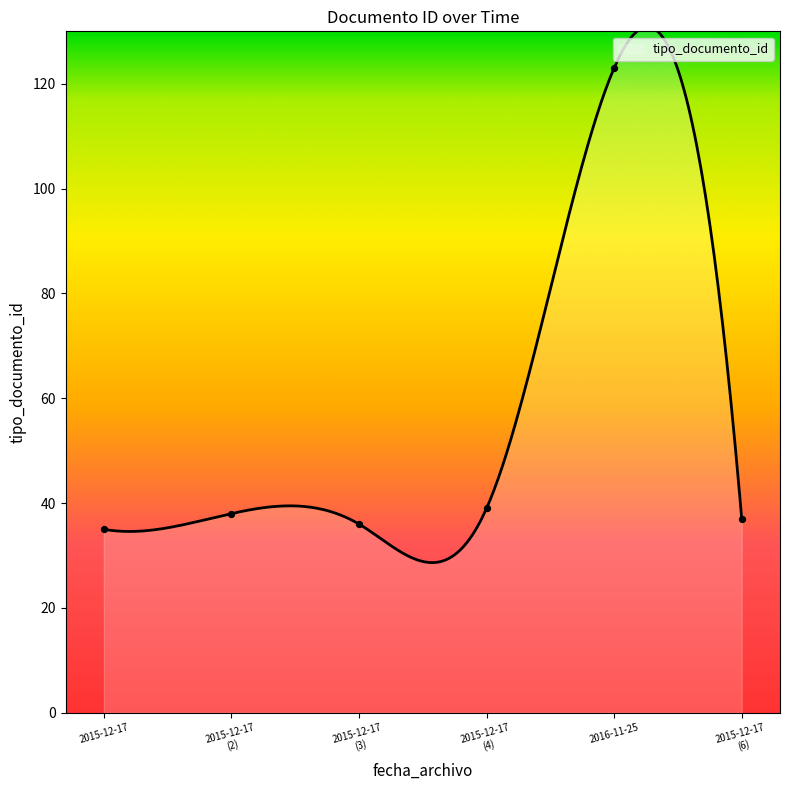

What is the lowest value of the tipo_documento_id series?

28.6